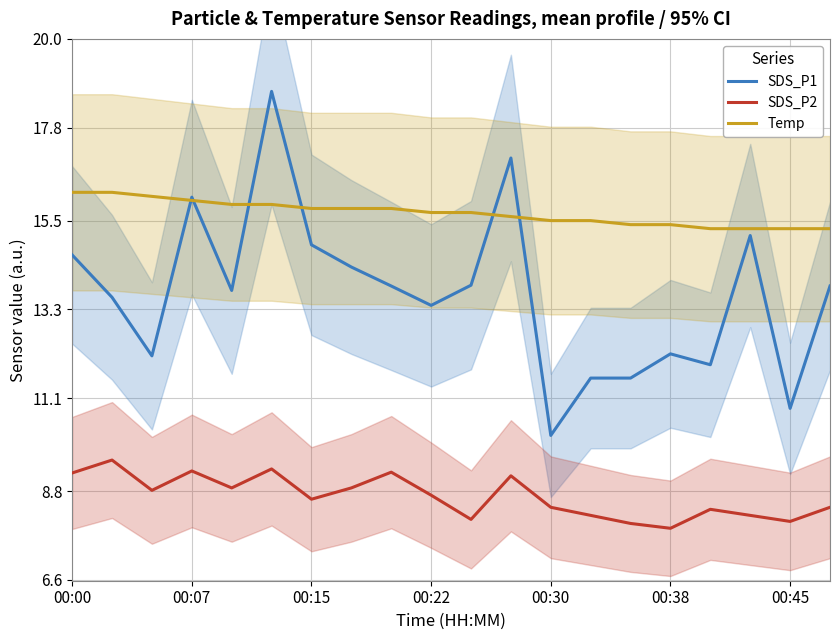

Which series has the largest total across all categories?

Temp